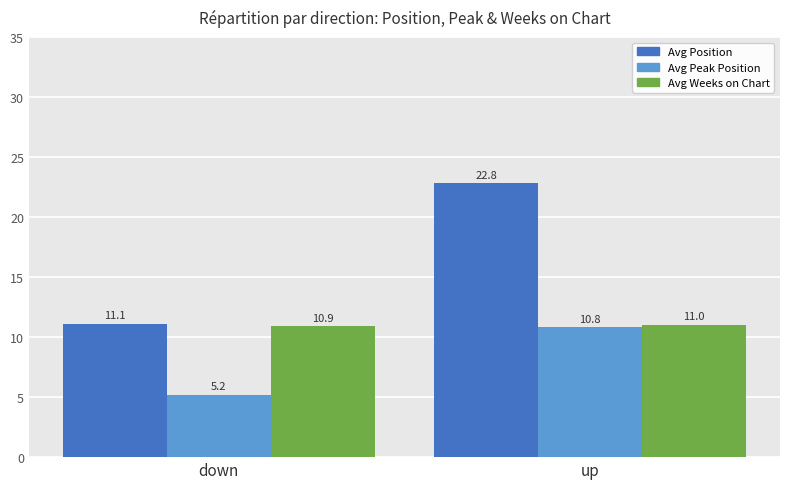

What is the highest value of the Avg Position series?

22.8